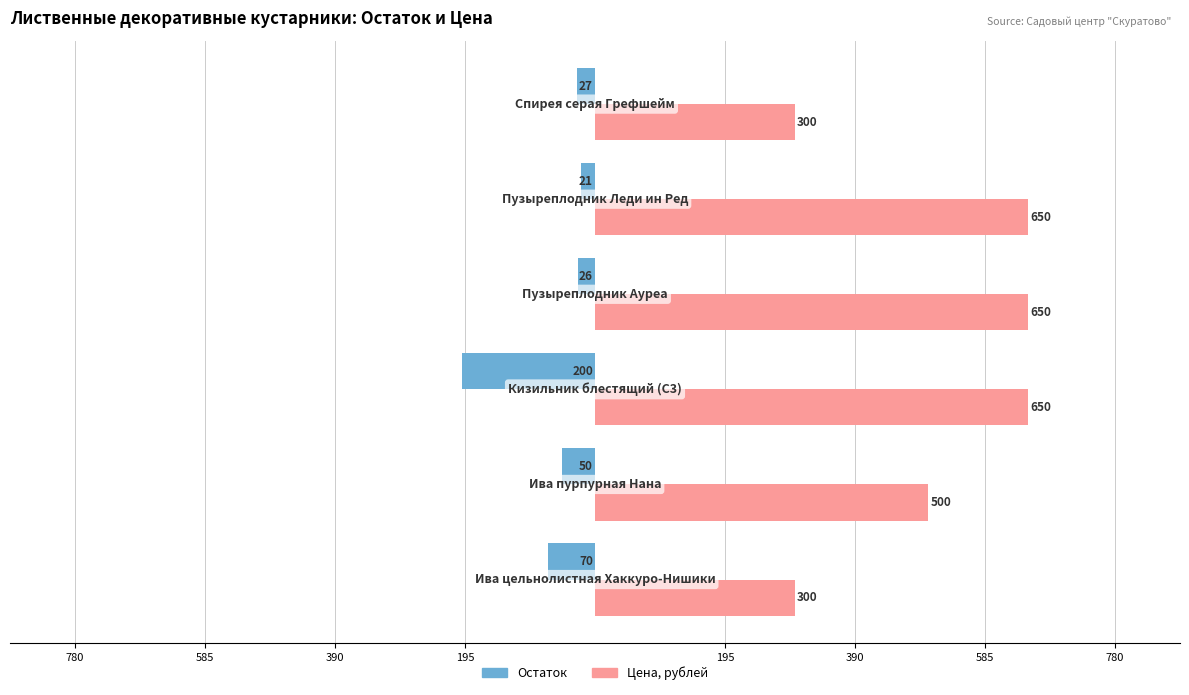

What are all the series names shown in the legend?

Остаток, Цена, рублей